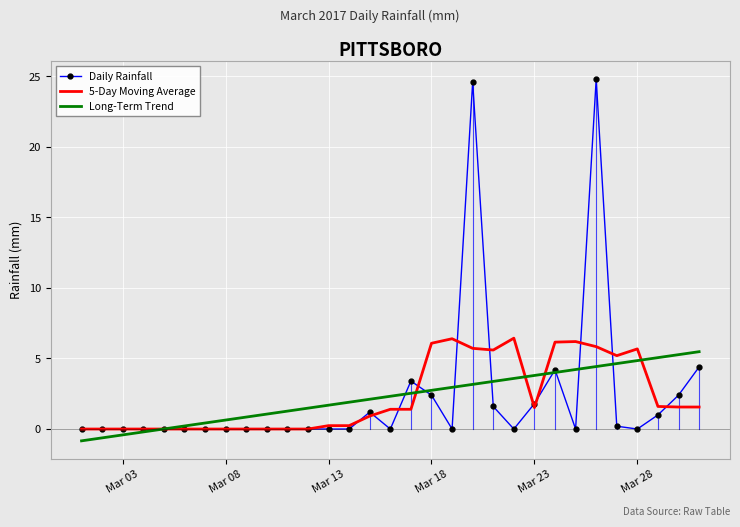

What is the difference between the second highest and second lowest values in the Daily Rainfall series?

24.6